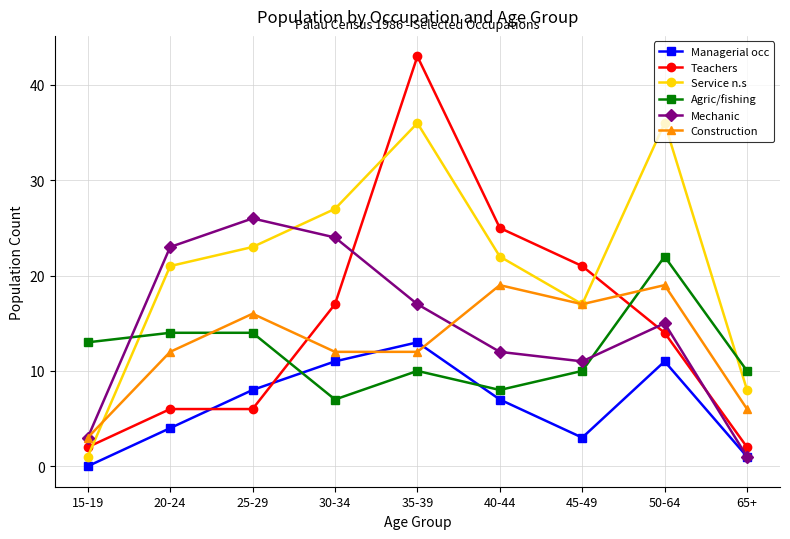

What is the spread (max minus min) of values at 25-29?

20